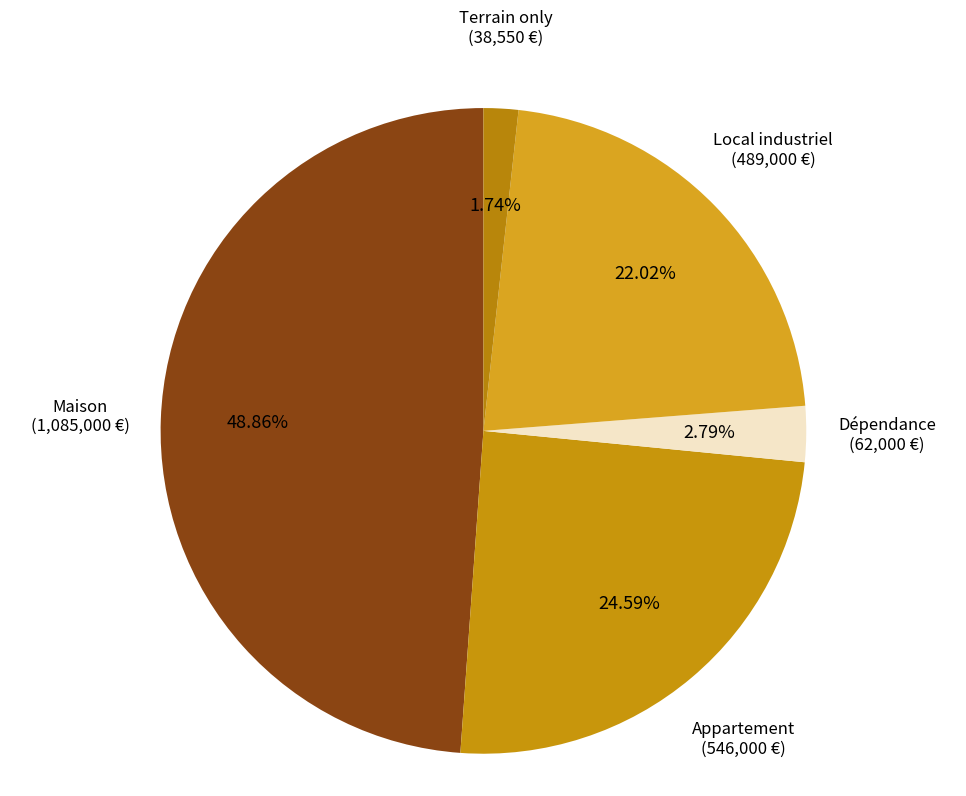

To the nearest percent, what is the average slice percentage?

20%